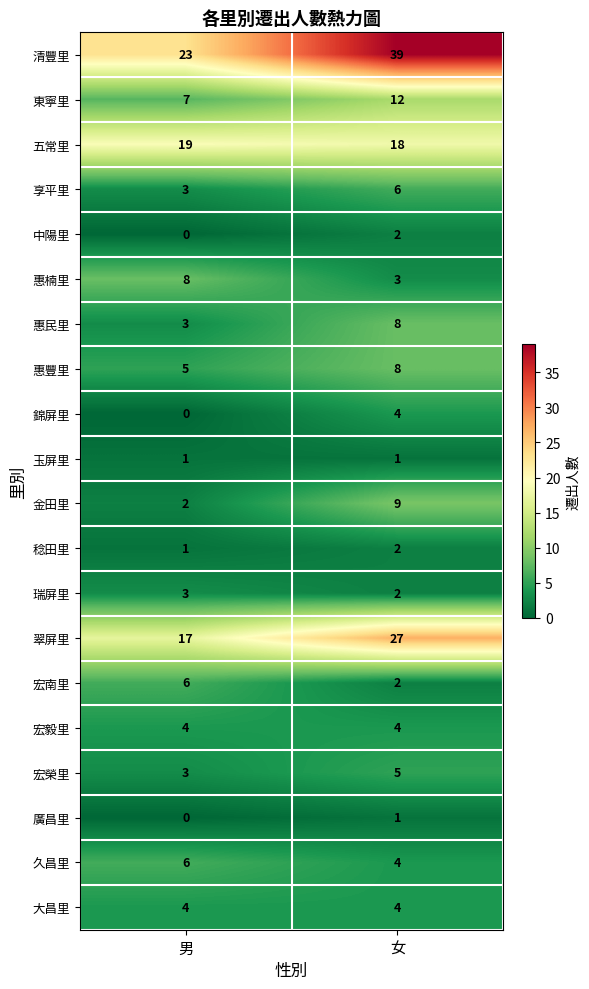

What is the sum of the 享平里 values at 男 and 女?

9